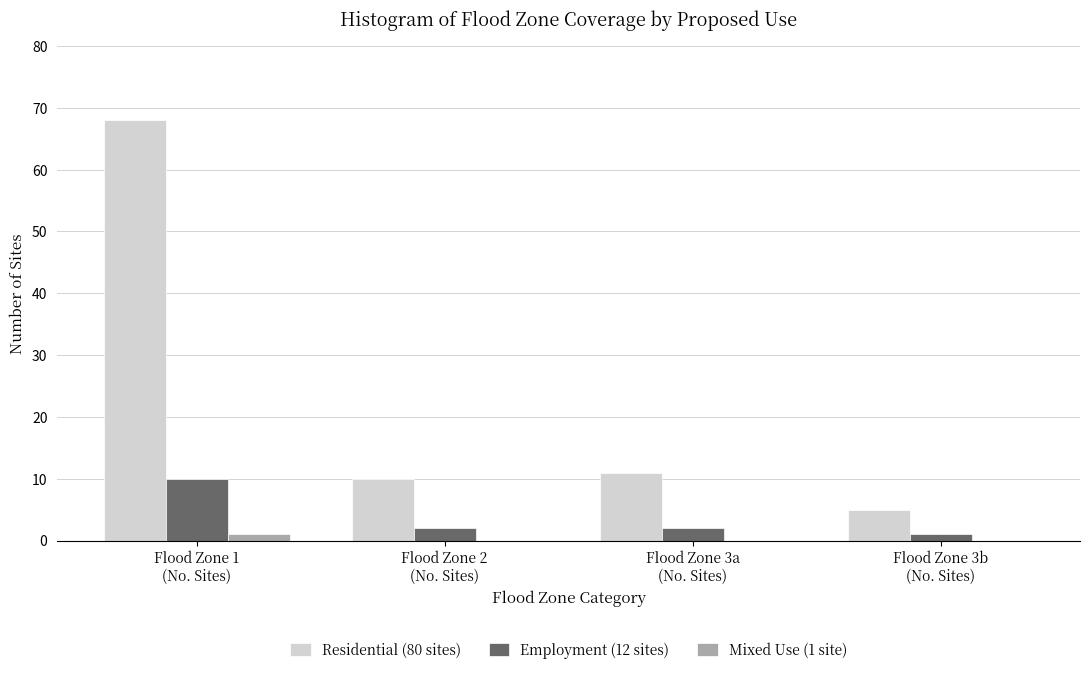

Which series has the largest total across all categories?

Residential (80 sites)